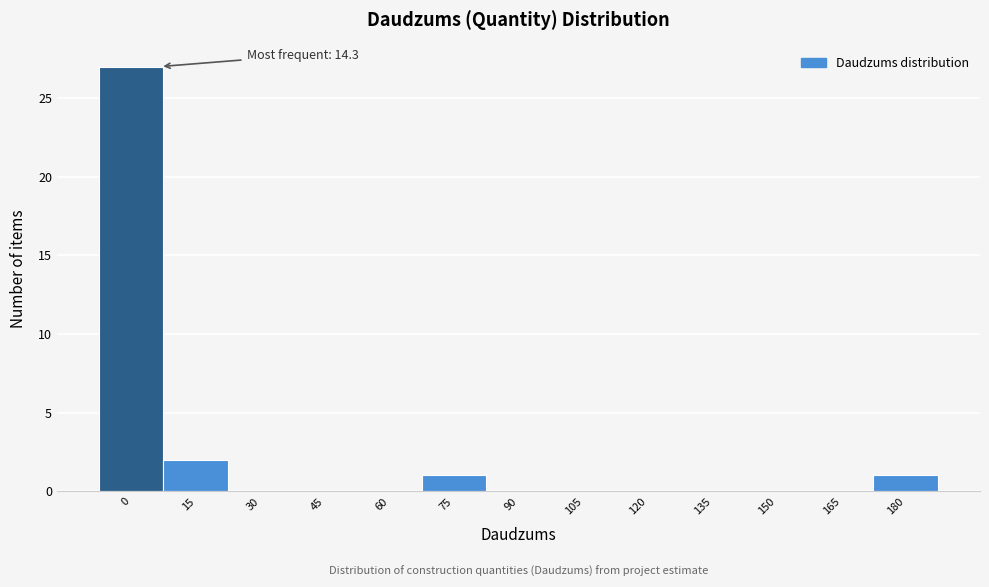

Reading left to right, what are all the values shown in this chart?

0=27	15=2	30=0	45=0	60=0	75=1	90=0	105=0	120=0	135=0	150=0	165=0	180=1